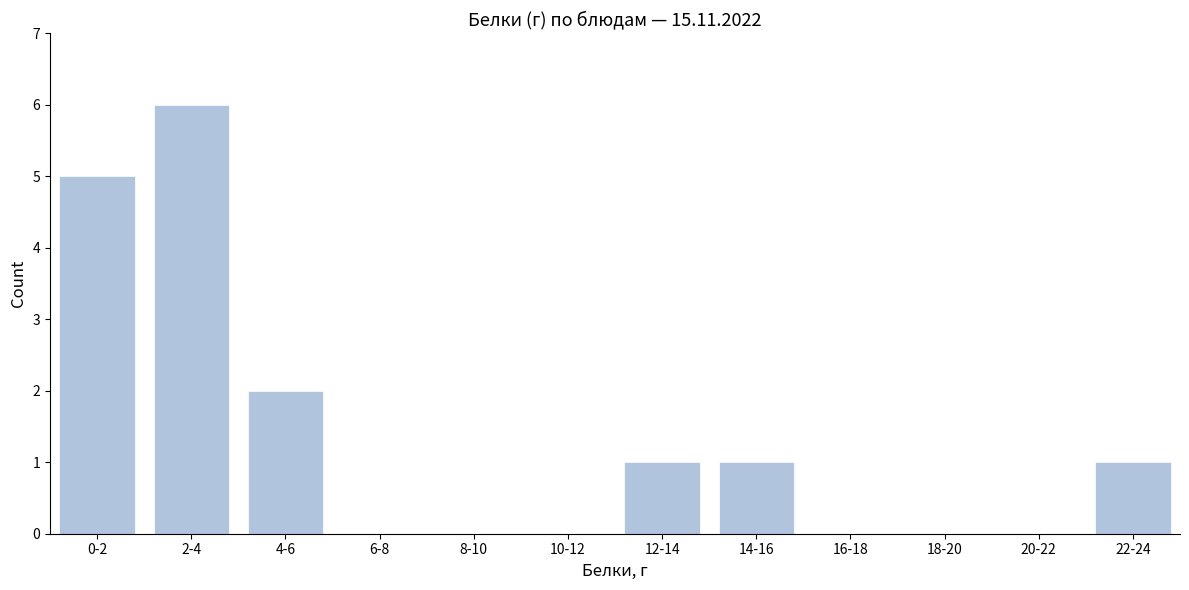

Reading right to left, extract all data points from this chart.

22-24=1	20-22=0	18-20=0	16-18=0	14-16=1	12-14=1	10-12=0	8-10=0	6-8=0	4-6=2	2-4=6	0-2=5